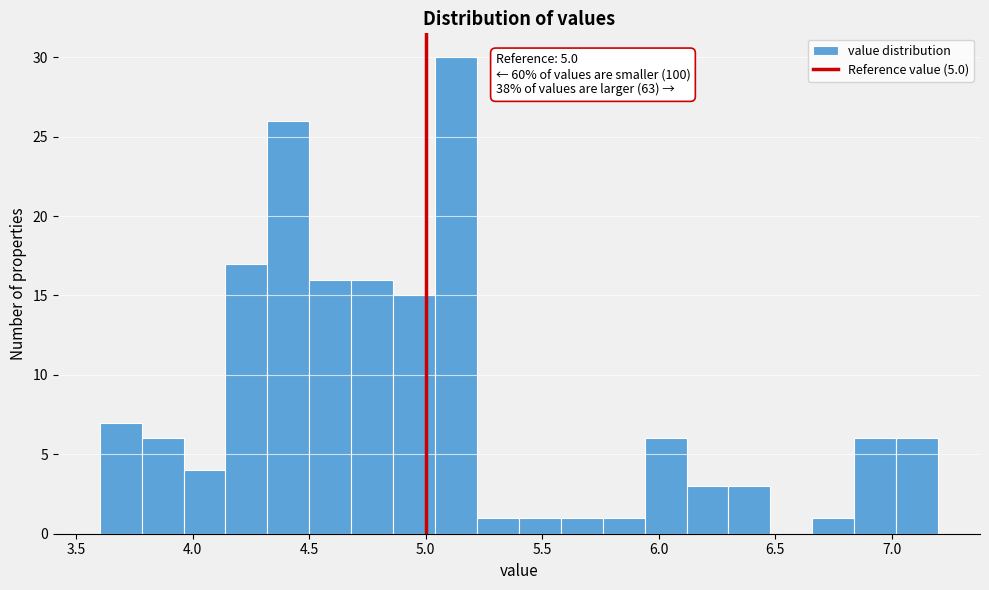

Around what value on the x-axis is the tallest bar? Give the approximate position of its centre, as read against the axis.

5.15